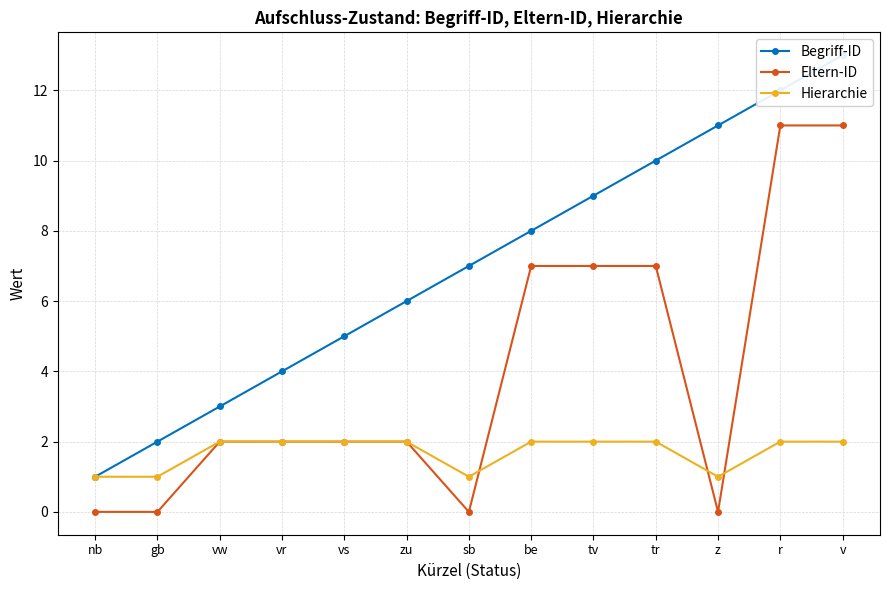

List the labels in order of Eltern-ID value, largest first.

r, v, be, tv, tr, vw, vr, vs, zu, nb, gb, sb, z